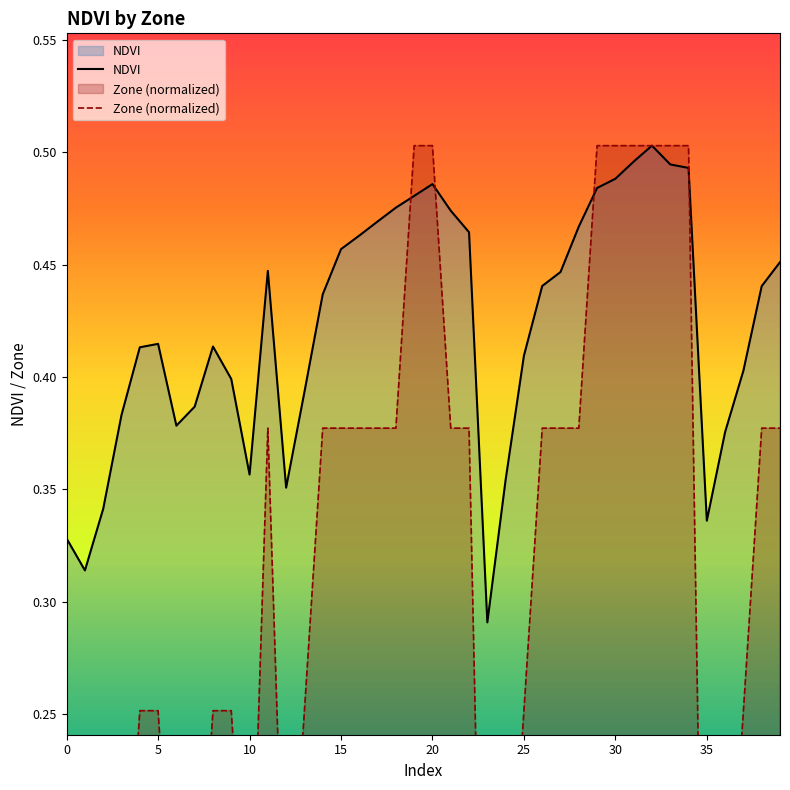

At which label does NDVI reach its minimum?

23